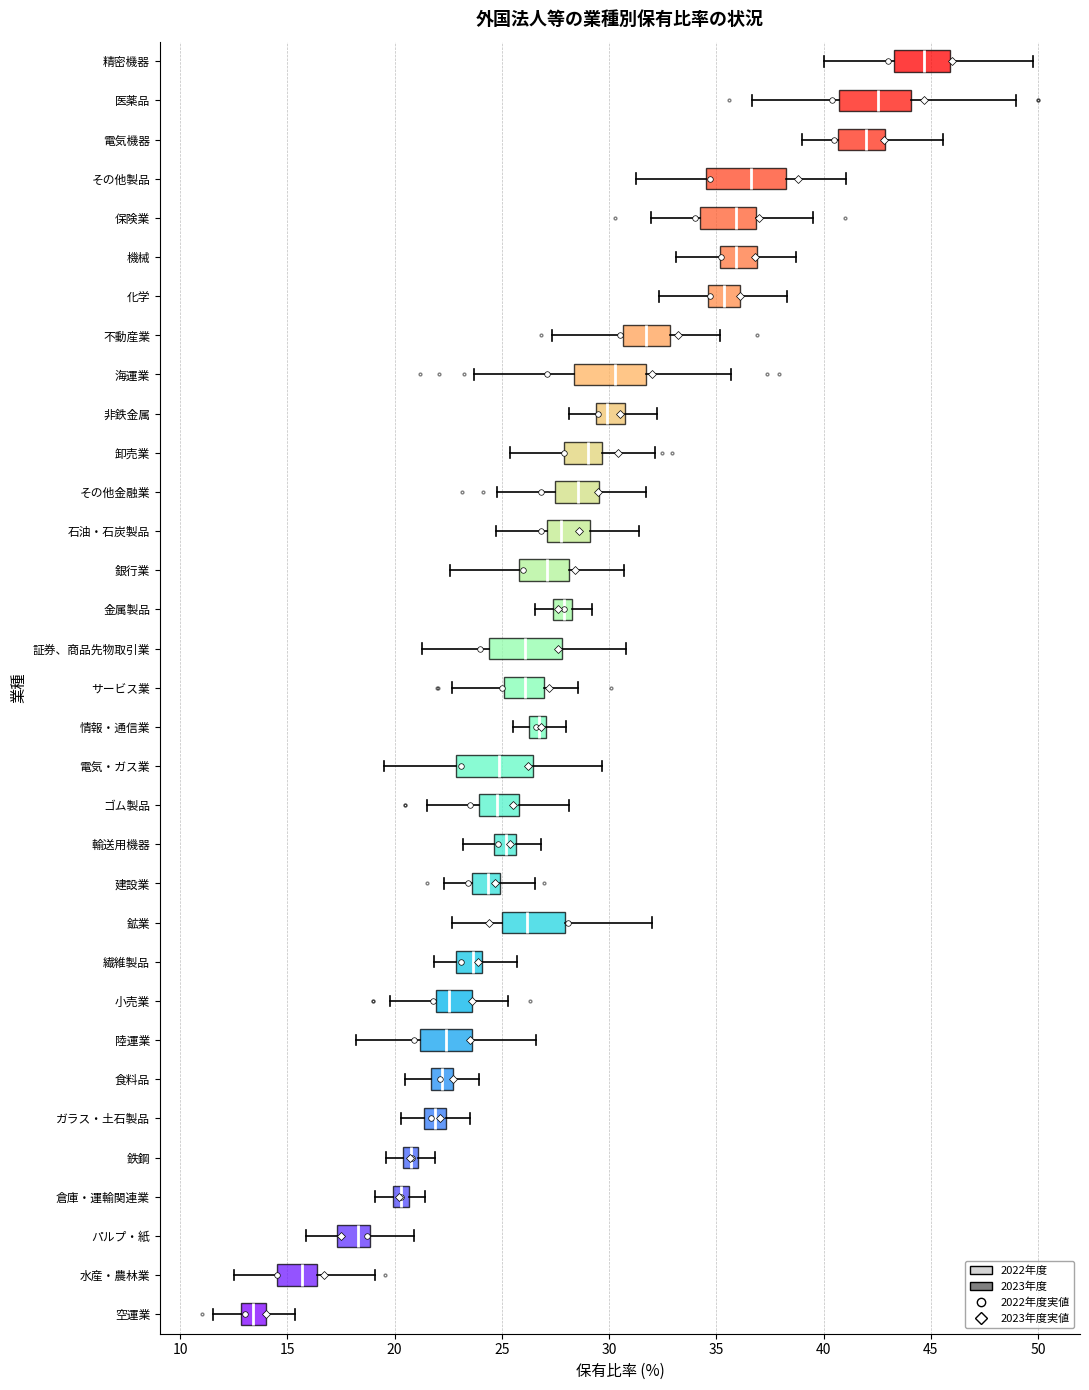

Which box has the furthest to the right median line?

精密機器